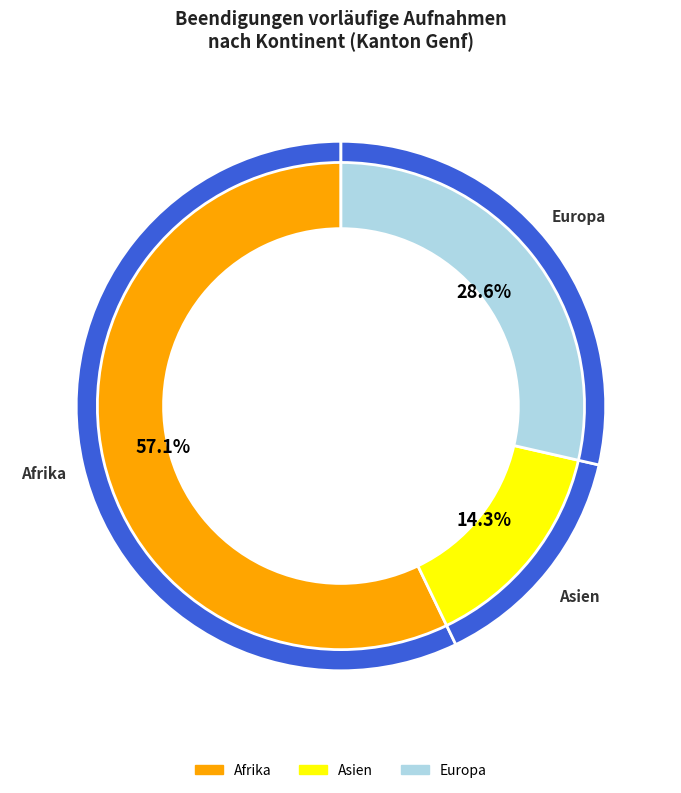

How many slices are in this pie chart?

5